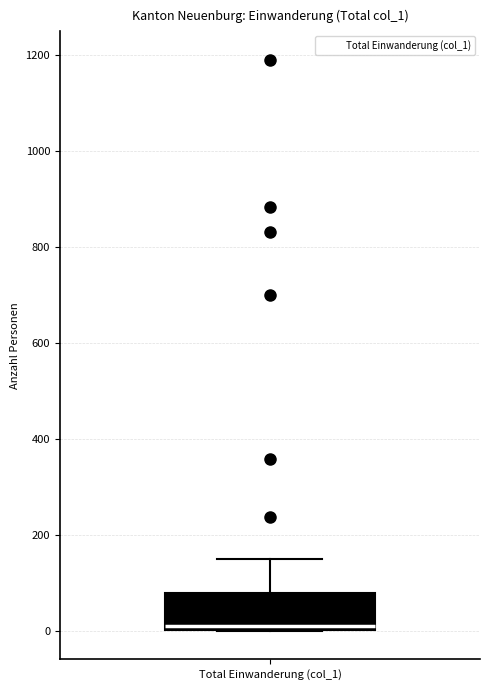

Read this box plot against the y-axis: the position of the median line, the range covered by the box, and the ends of both whiskers. The values are not printed on the chart, so give them approximately, as read against the axis.

median 0 (just above the box's lower edge), box 0 to 80, whiskers 0 to 140